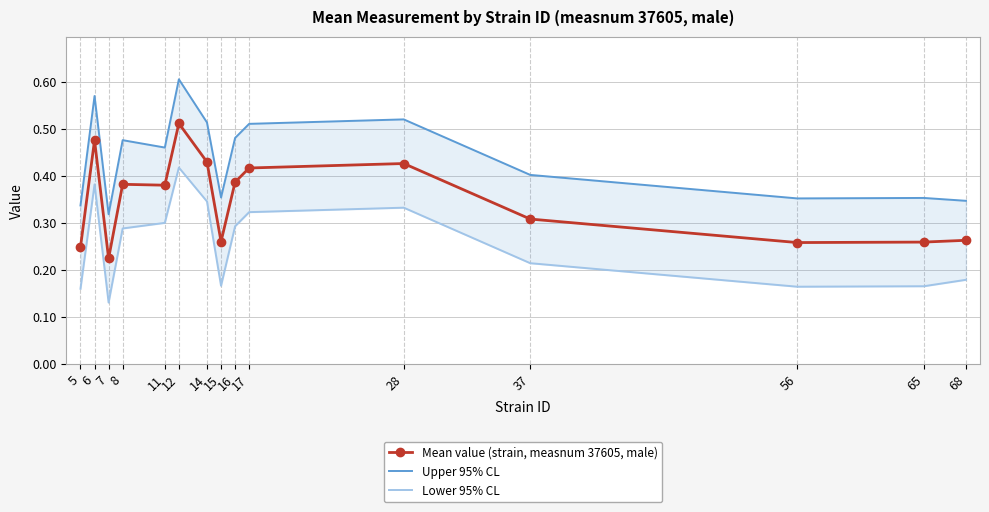

The Mean value (strain, measnum 37605, male) series shows 0.4 at 17. True or false?

True